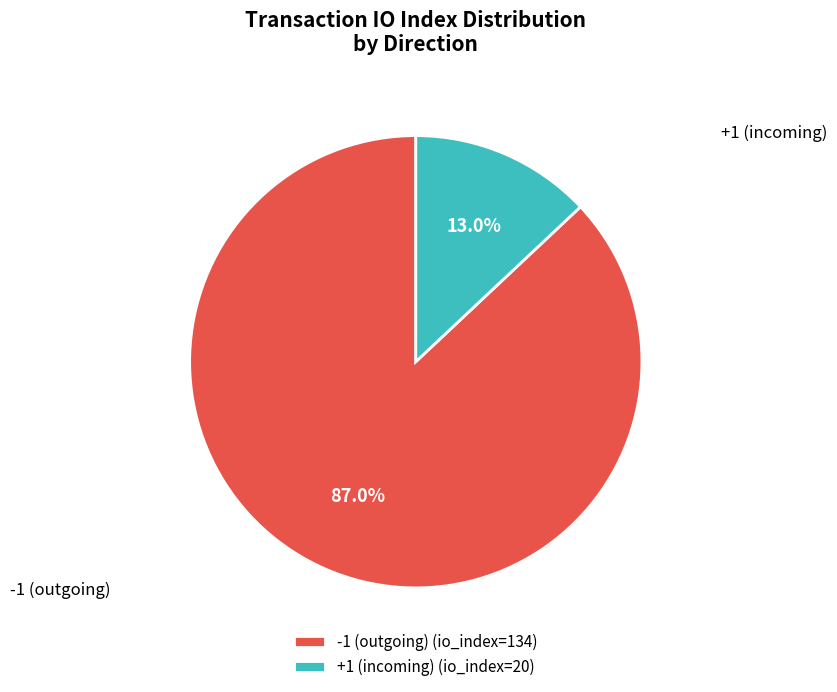

Is -1 (outgoing) (io_index=134) the majority of the pie?

Yes